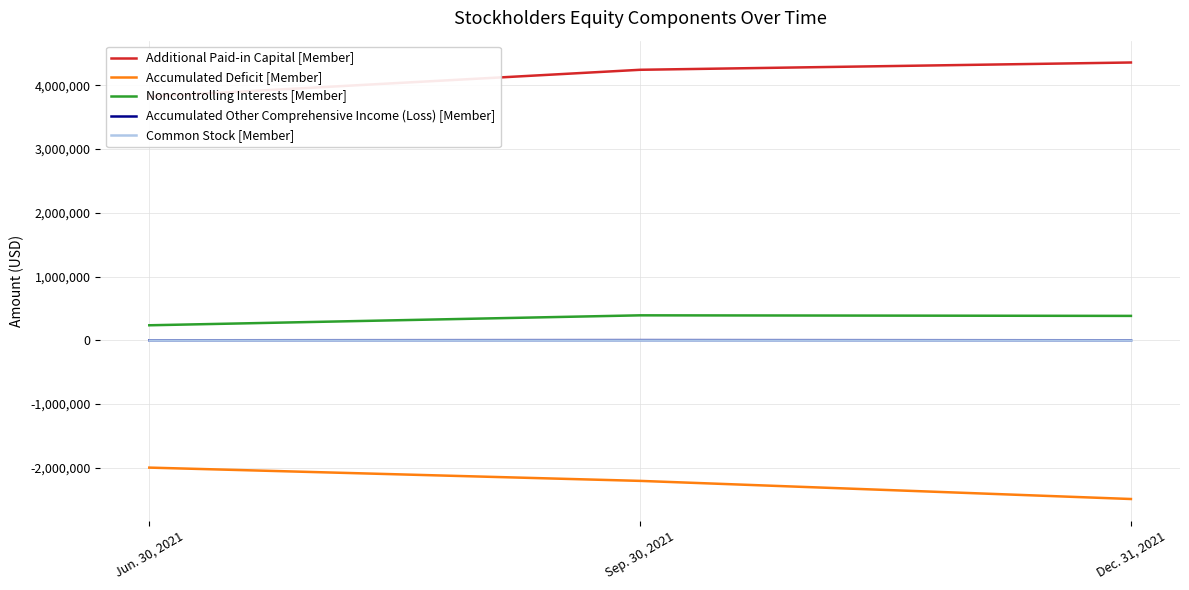

The value of Accumulated Other Comprehensive Income (Loss) [Member] at Jun. 30, 2021 is -1207. True or false?

True